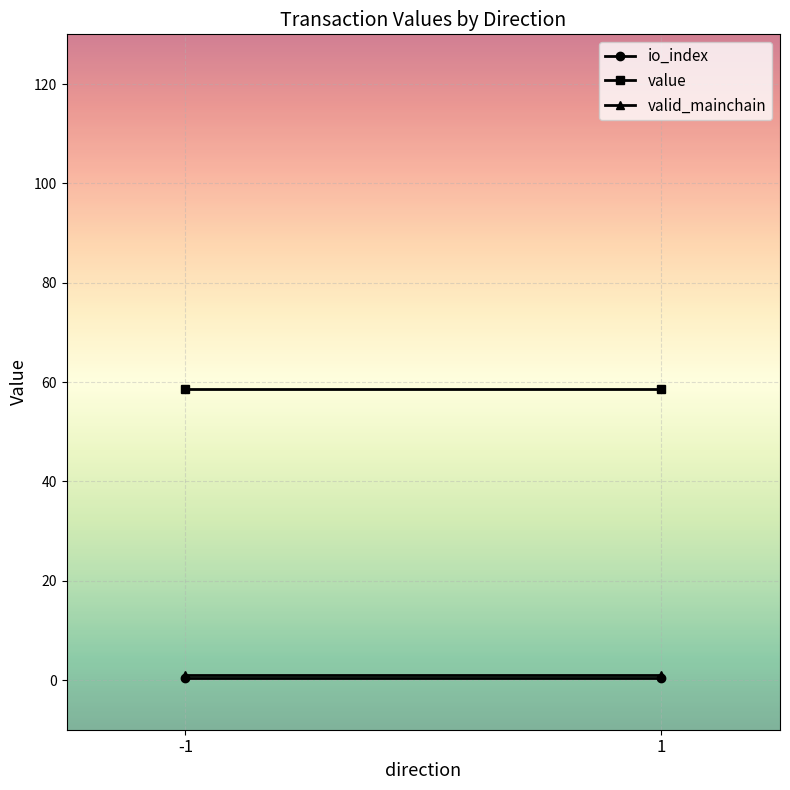

What is the sum of the valid_mainchain values at 1 and -1?

2.0